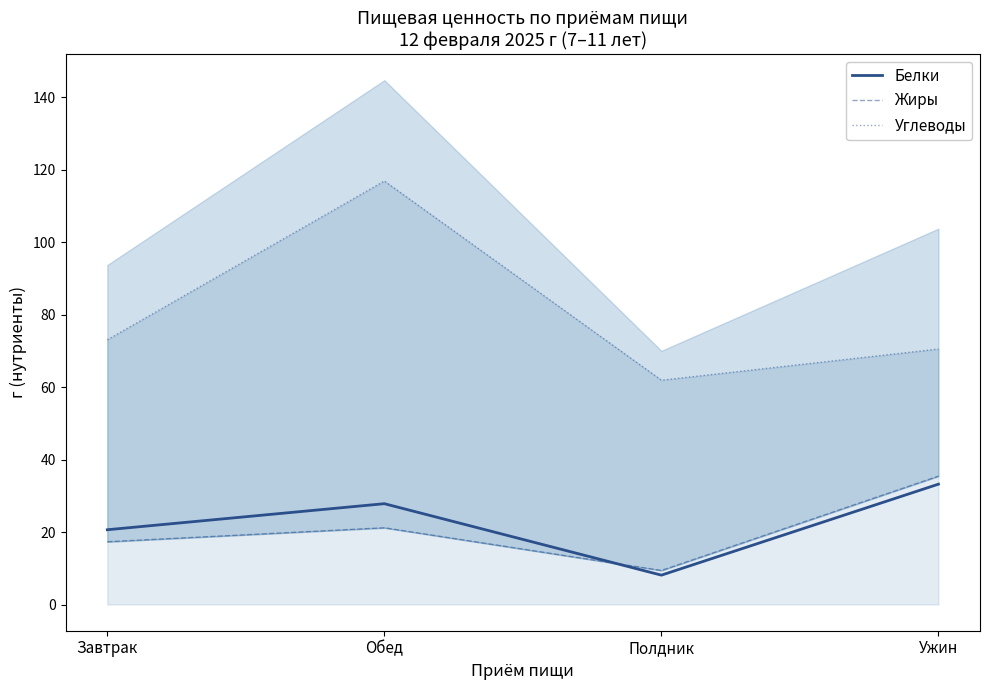

Reading left to right, what are all the values shown in this chart?

Белки: 20.6	27.8	8.1	33.2
Жиры: 17.3	21.2	9.4	35.4
Углеводы: 73.0	116.9	61.9	70.5